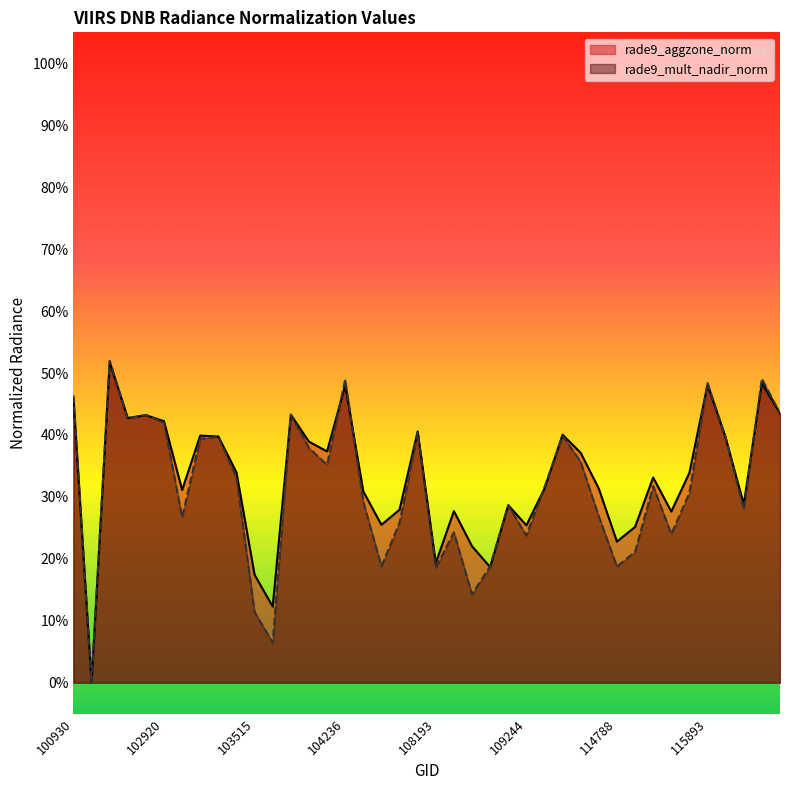

Rank the series at 100930 from lowest to highest value.

rade9_aggzone_norm, rade9_mult_nadir_norm